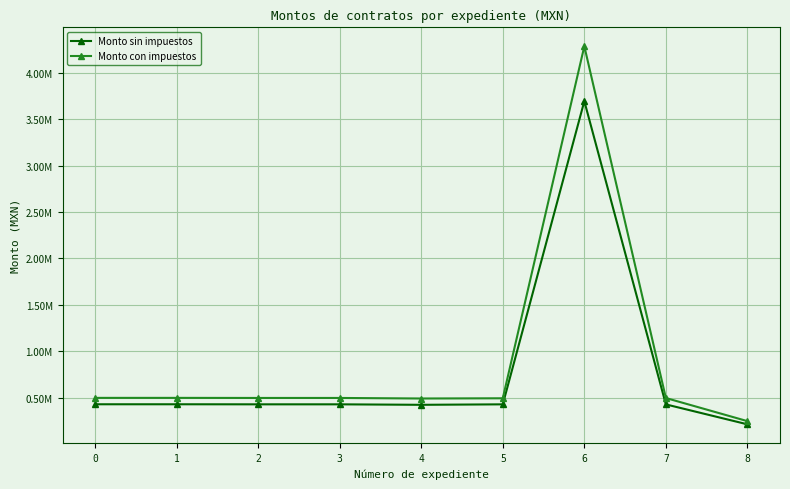

True or false: Monto con impuestos and Monto sin impuestos intersect in this chart.

False